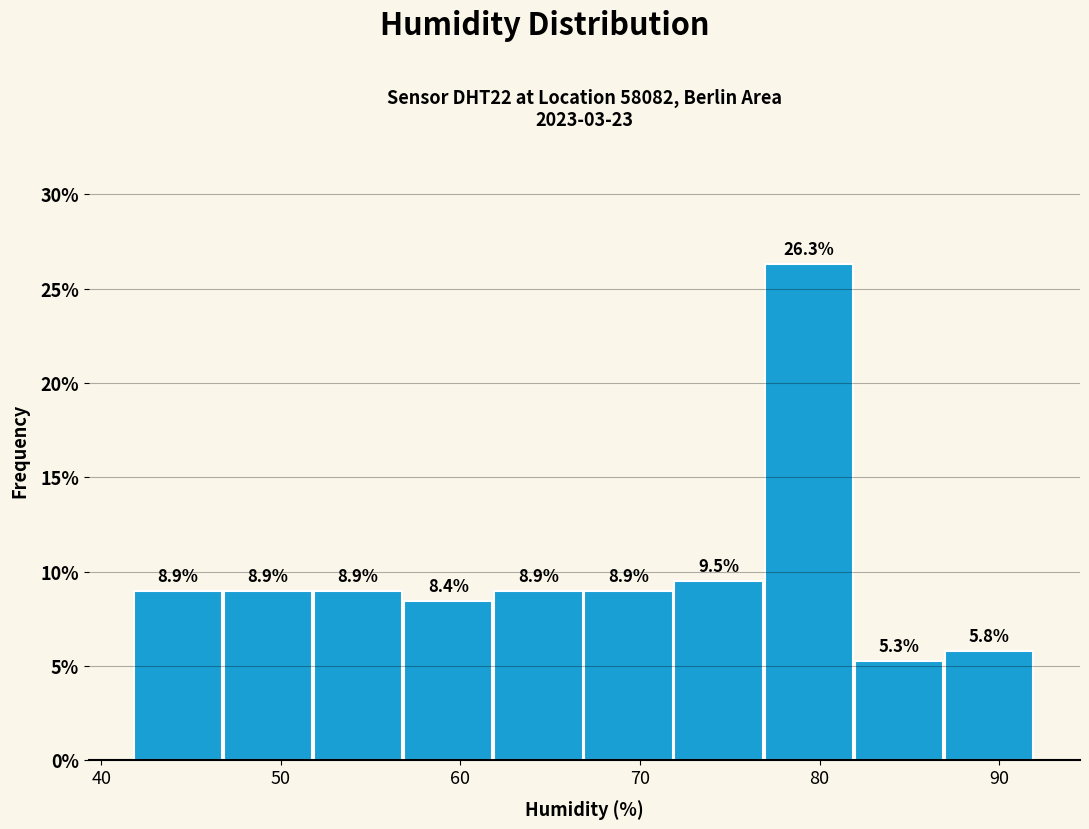

Over which range of the x-axis is the bar tallest?

77 to 82